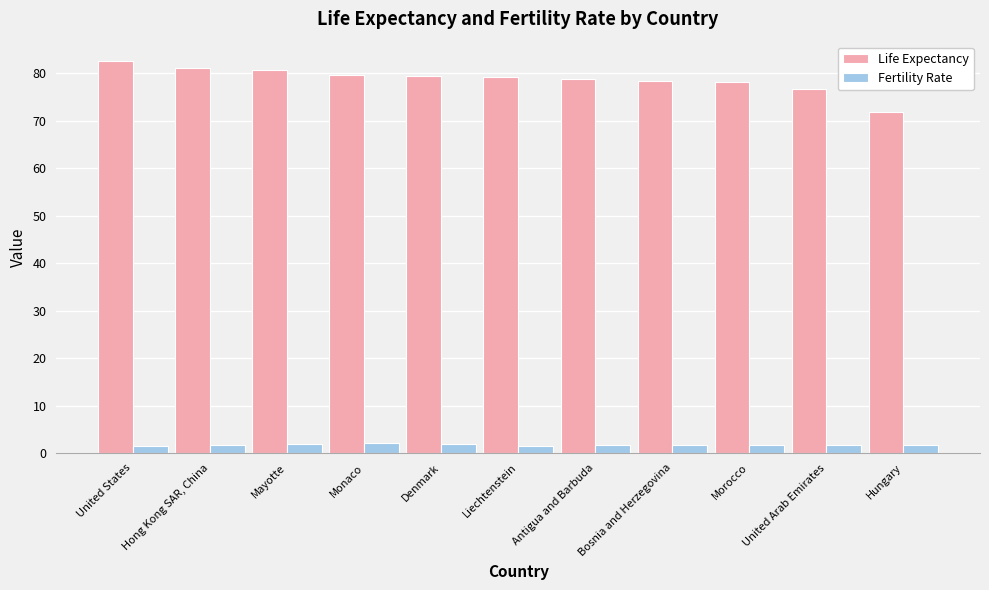

Where is Life Expectancy nearest to the value 77?

United Arab Emirates